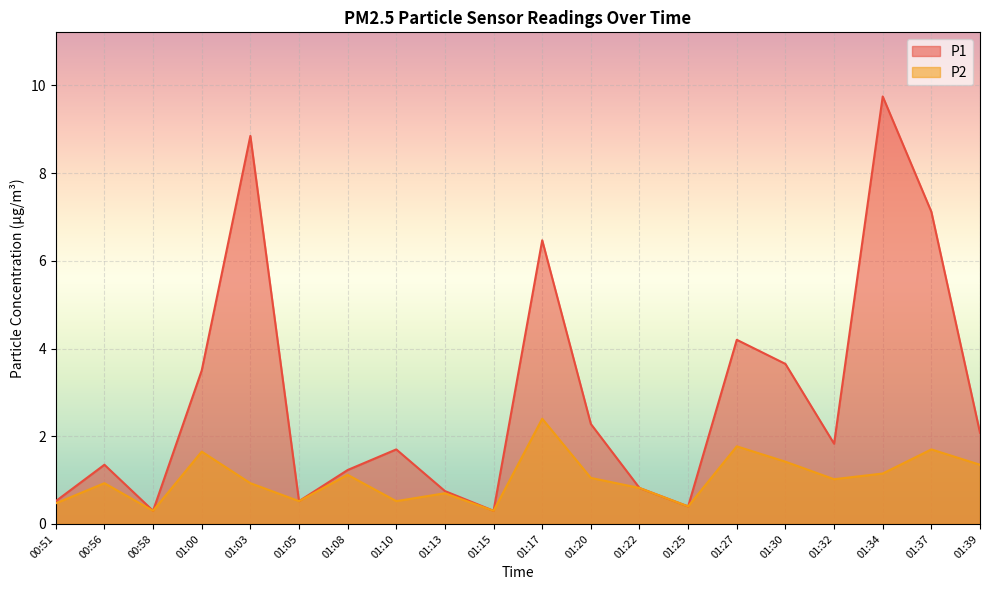

True or false: P2 has a value of 0.6 at 01:08.

False